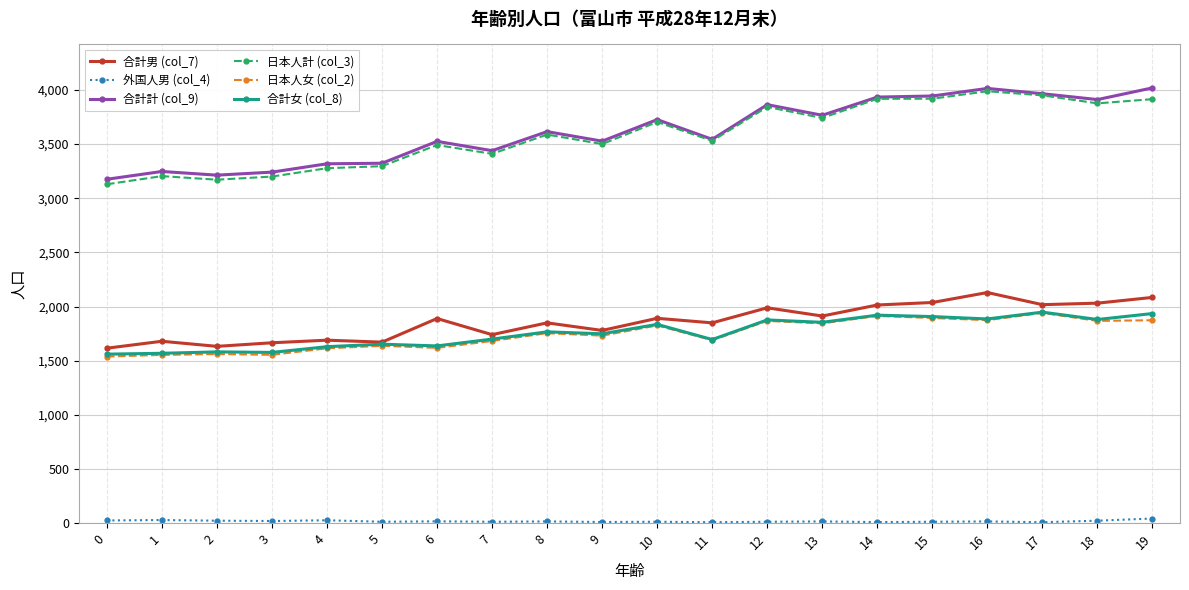

What is the maximum value shown in the chart?

4019